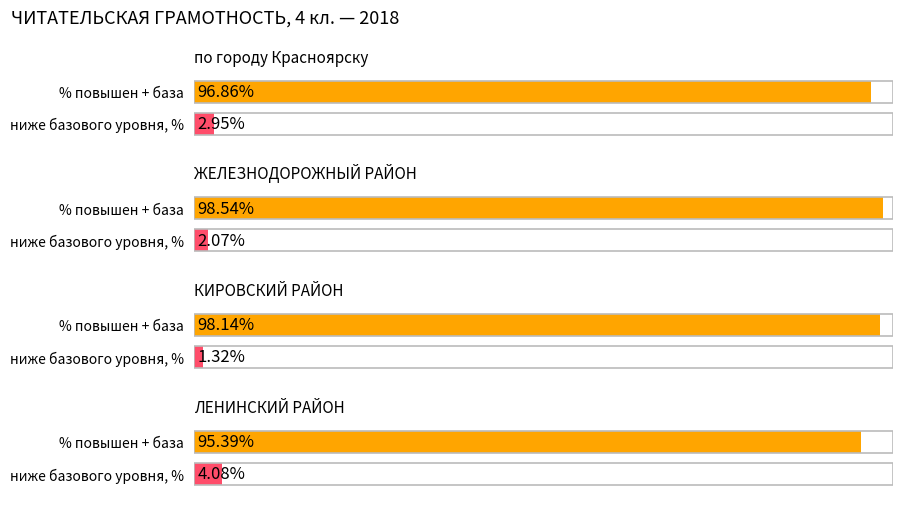

Which series has the widest spread of values?

повышенный уровень, %